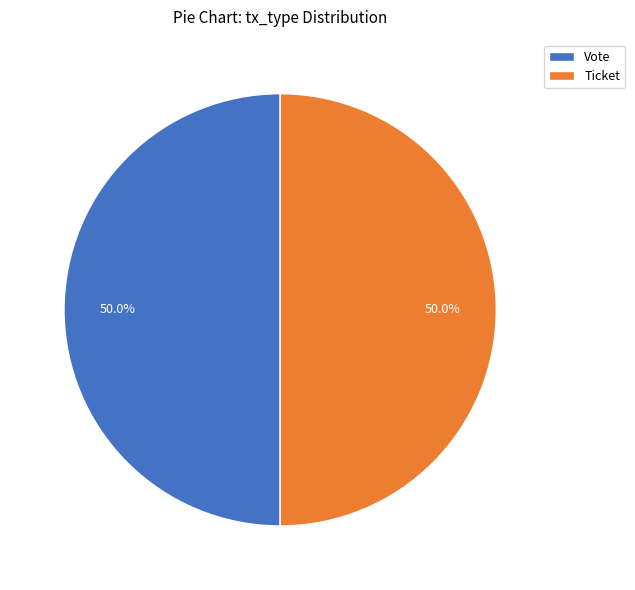

What is the ratio of the value at Vote to the value at Ticket?

1.0